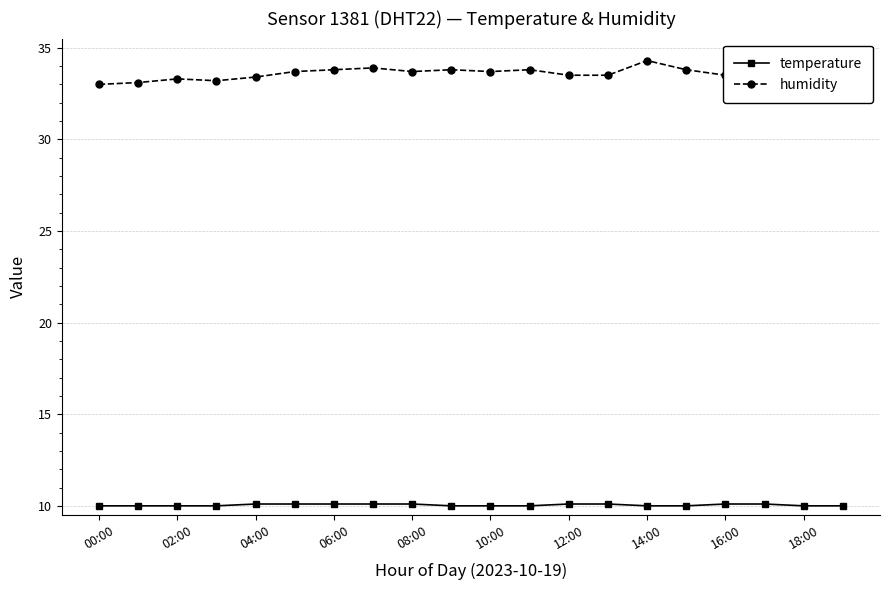

What is the value of the temperature point at the 6th from the left?

10.1